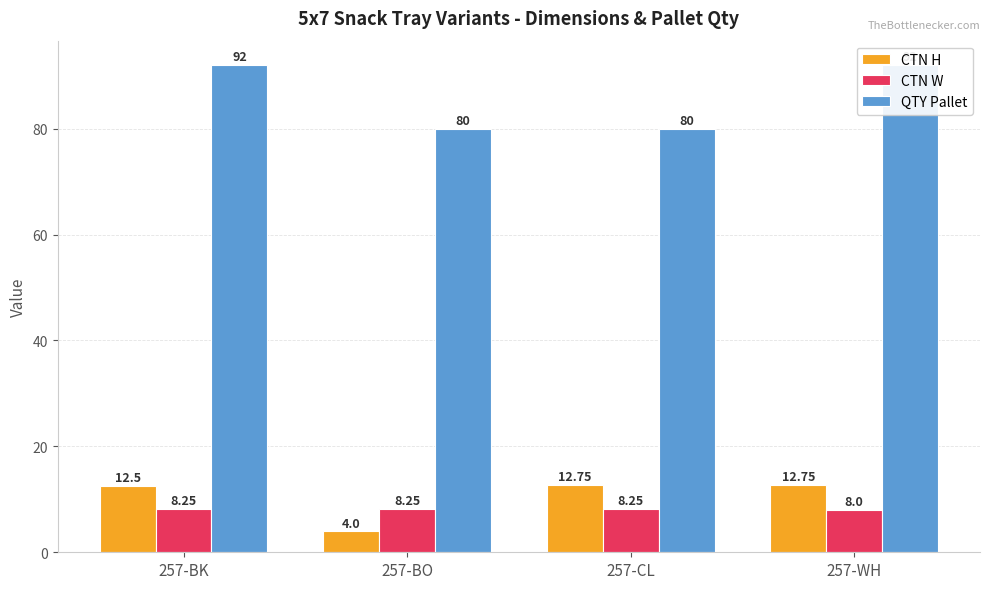

How many distinct data groups are displayed?

3